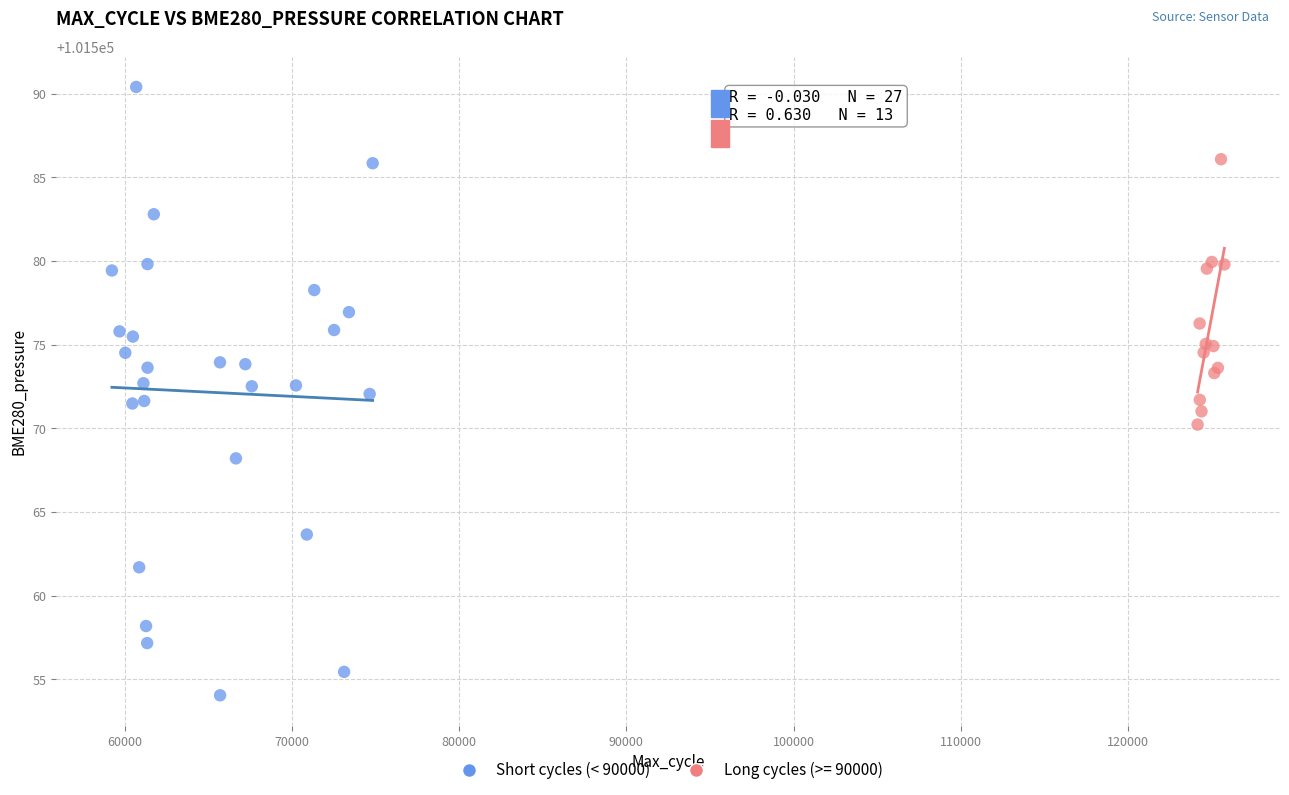

Which series contains the lowest Y value?

Short cycles (< 90000)